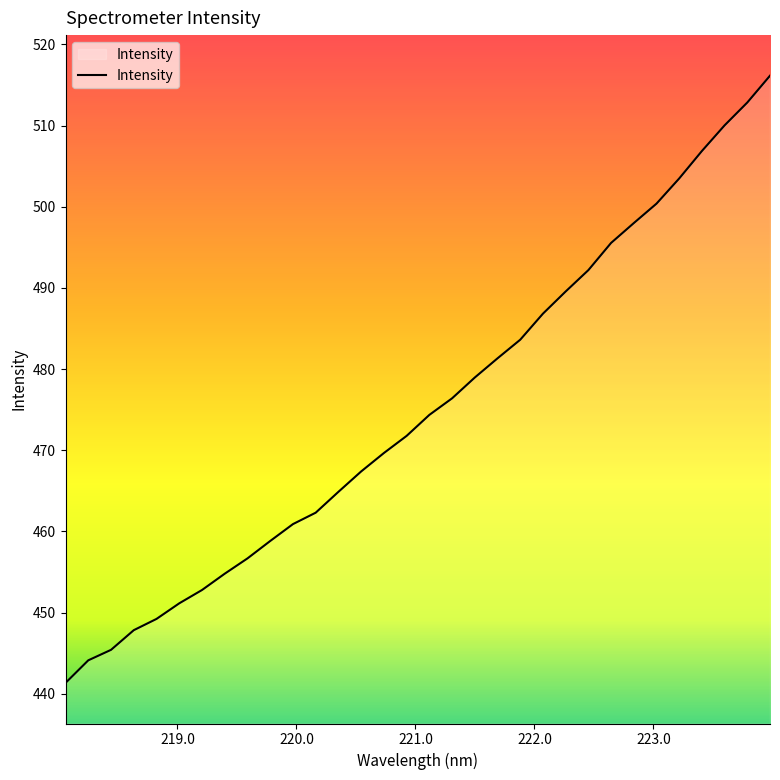

What is the difference between the second highest and minimum values?

71.5